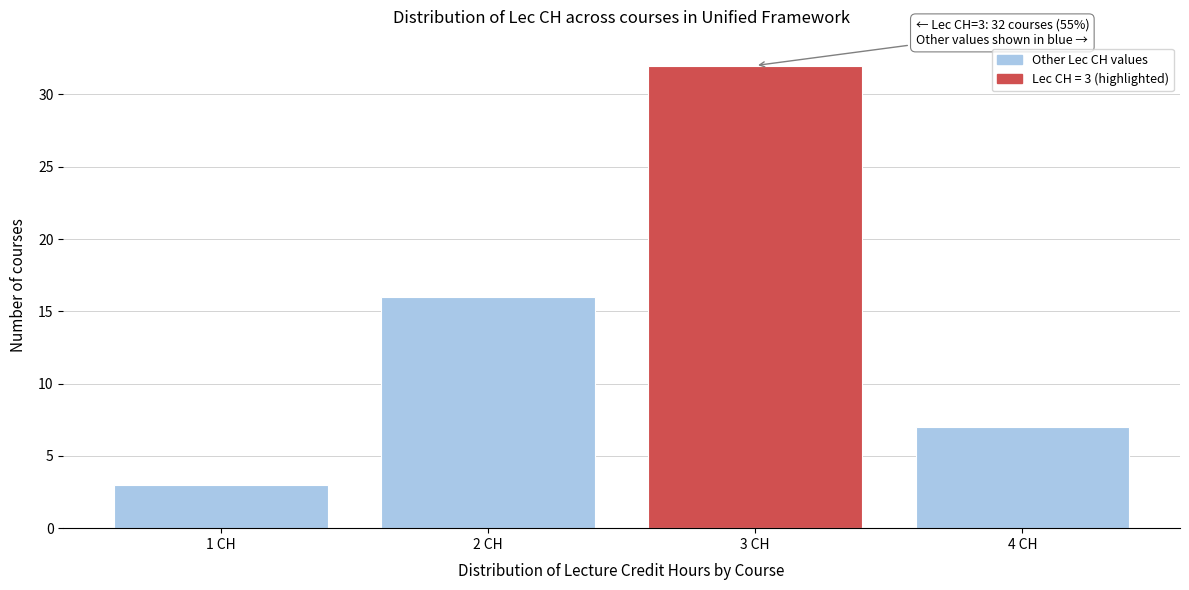

Over which range of the x-axis is the bar tallest?

2.5 to 3.5